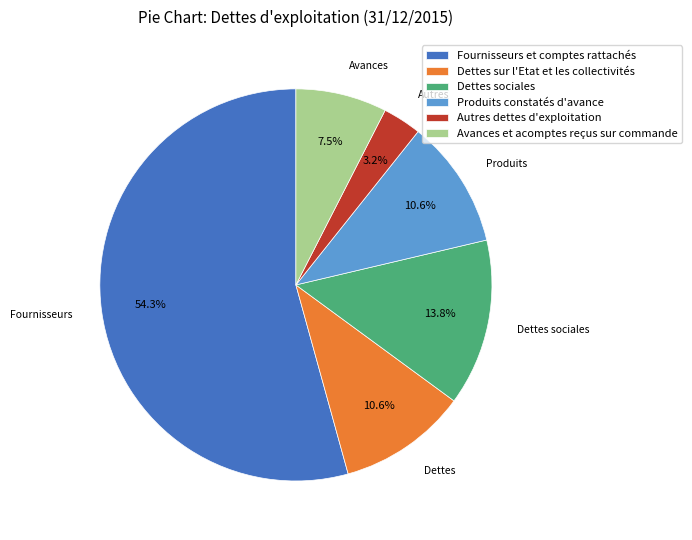

Which category has the smallest portion of the pie?

Autres dettes d'exploitation